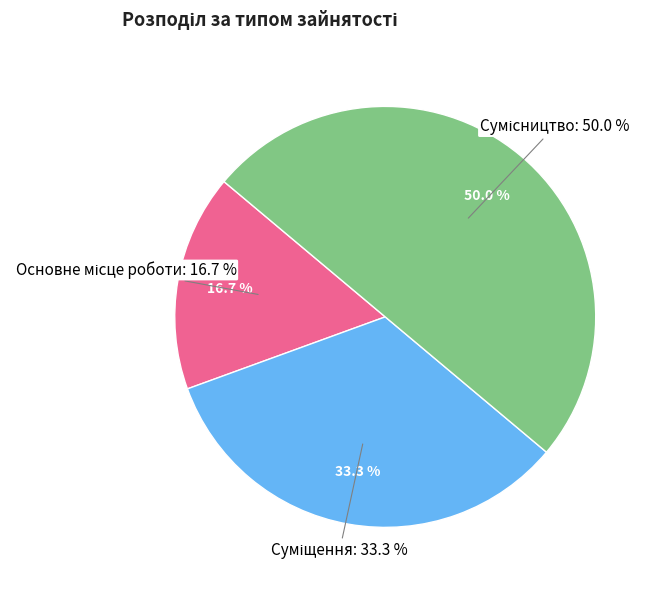

Is there any slice that represents more than half of the pie?

No